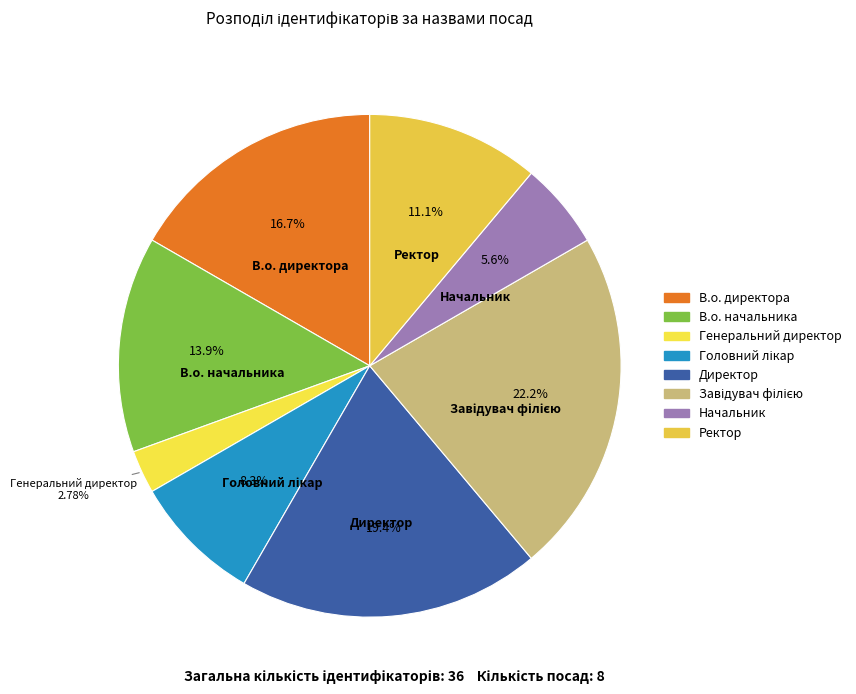

To the nearest percent, what is the combined percentage of В.о. директора and Генеральний директор?

19%